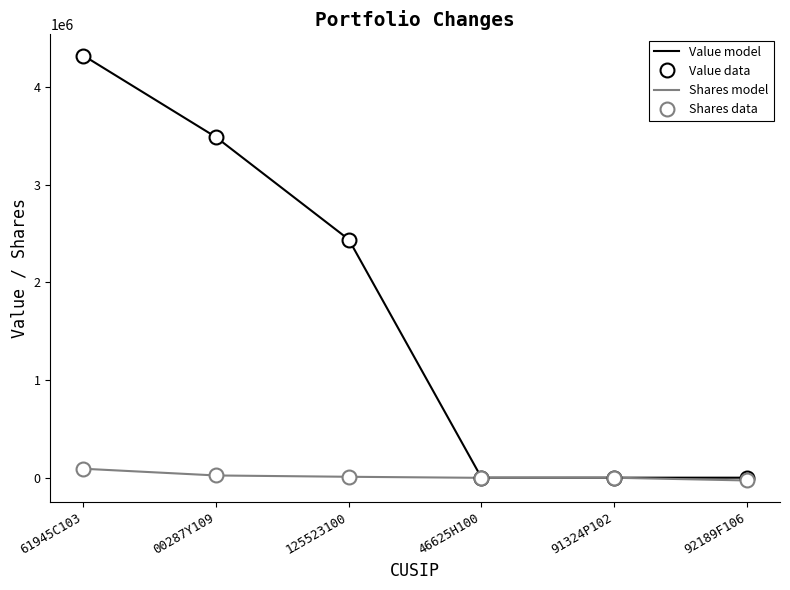

Which series has the largest range (max minus min)?

Value model